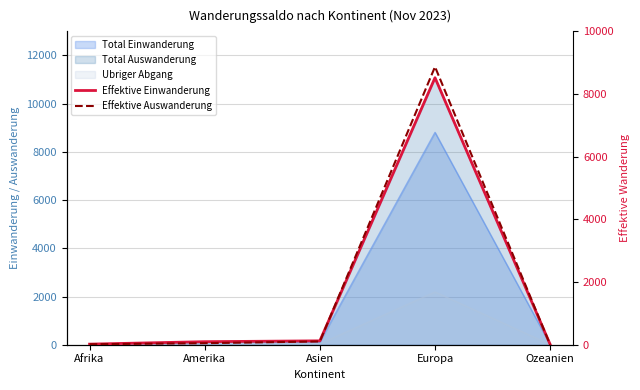

Where is the first local maximum for Effektive Auswanderung?

Europa